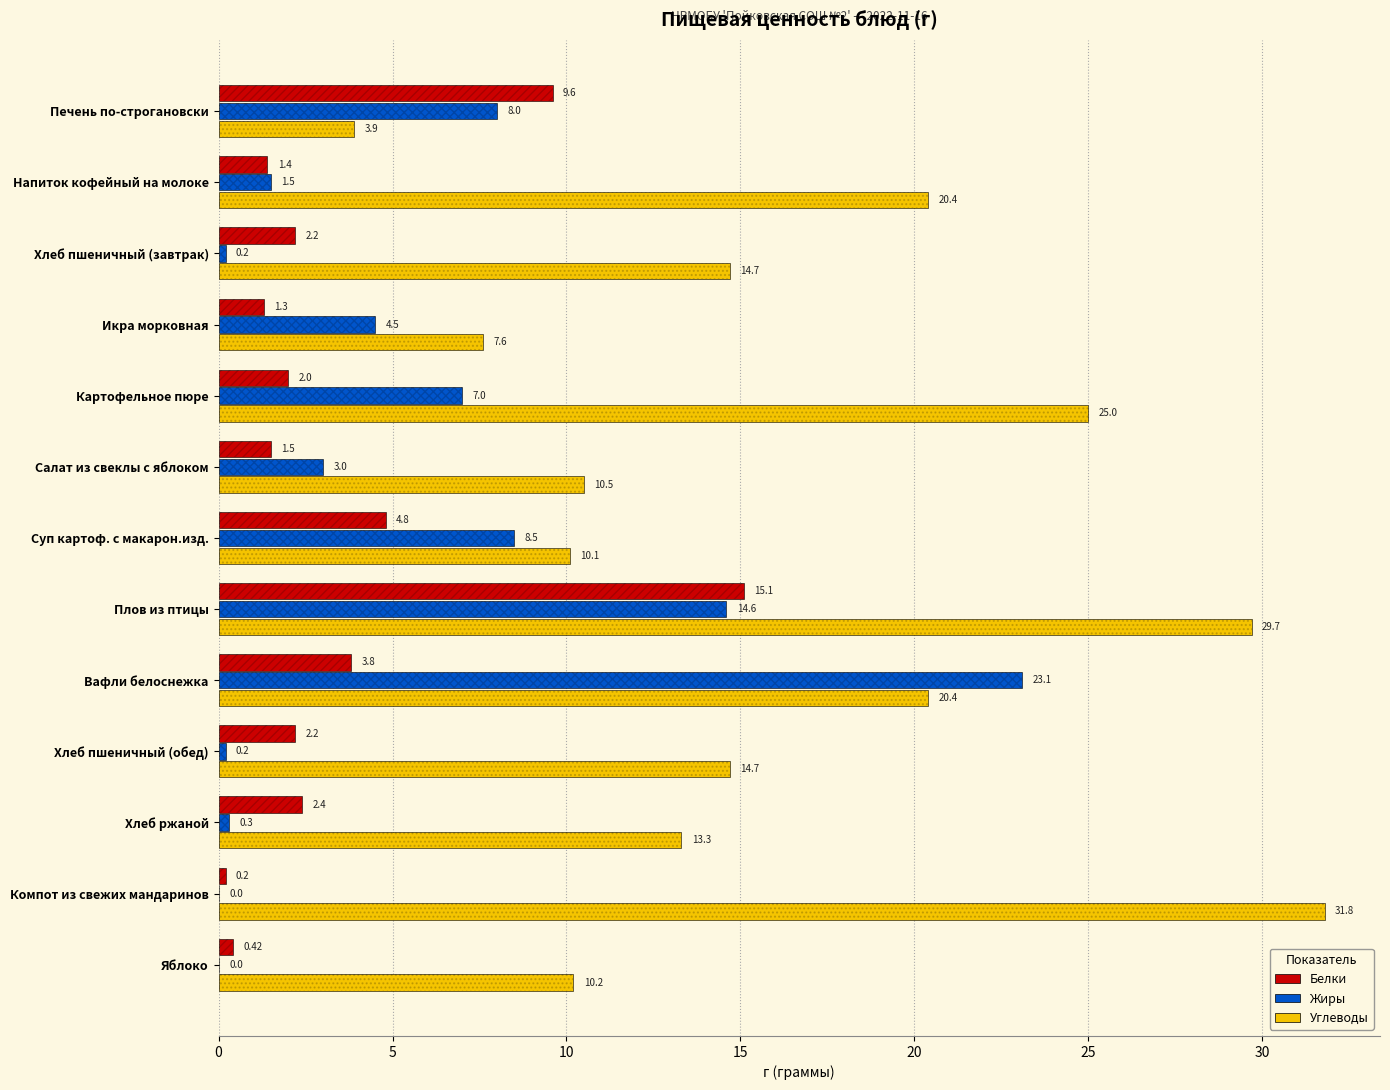

Does the chart contain any negative values?

No